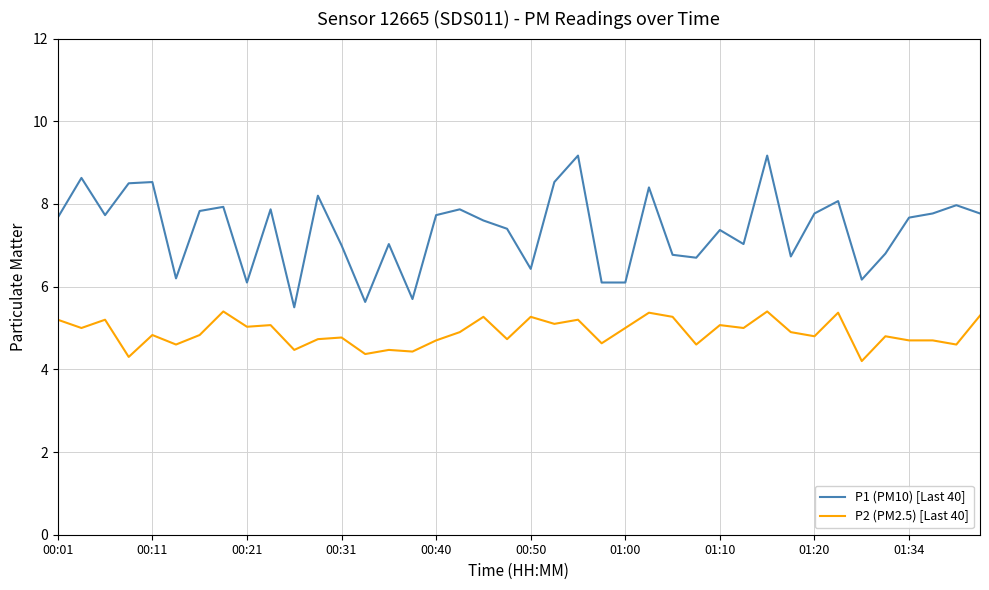

Rank the series by their average value, from lowest to highest.

P2 (PM2.5) [Last 40], P1 (PM10) [Last 40]